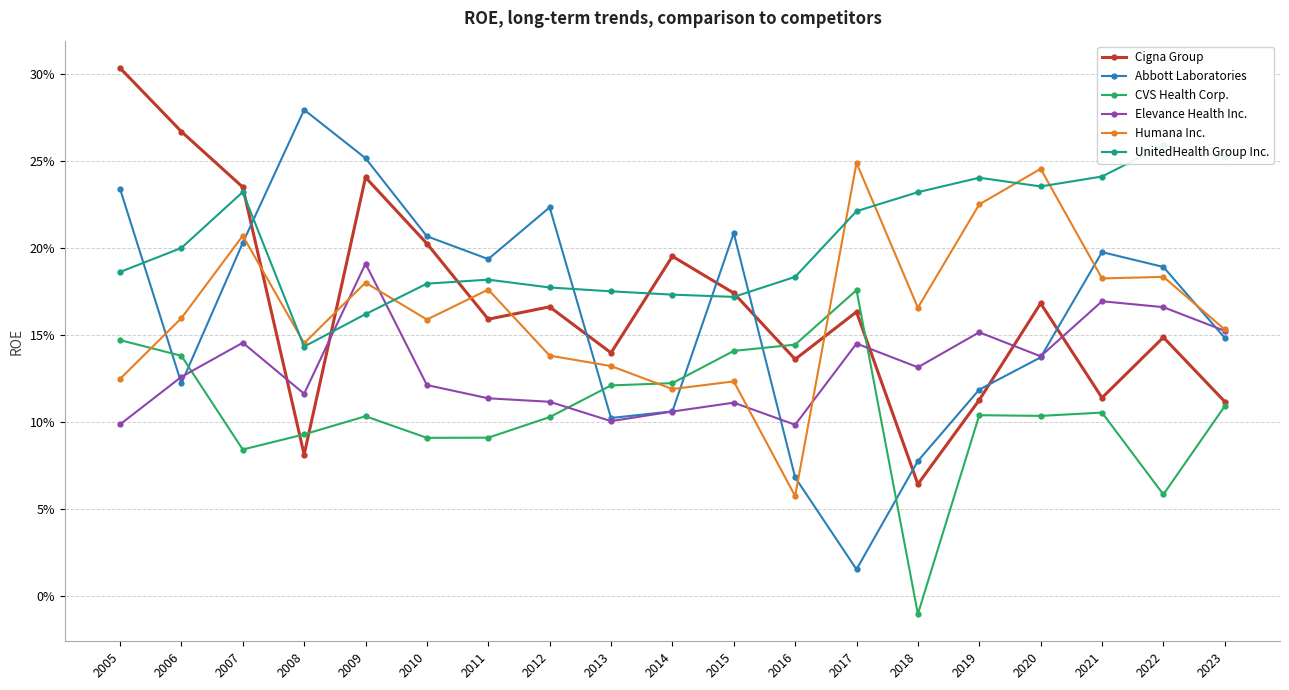

Count the Humana Inc. values in the range 0 to 1.

19